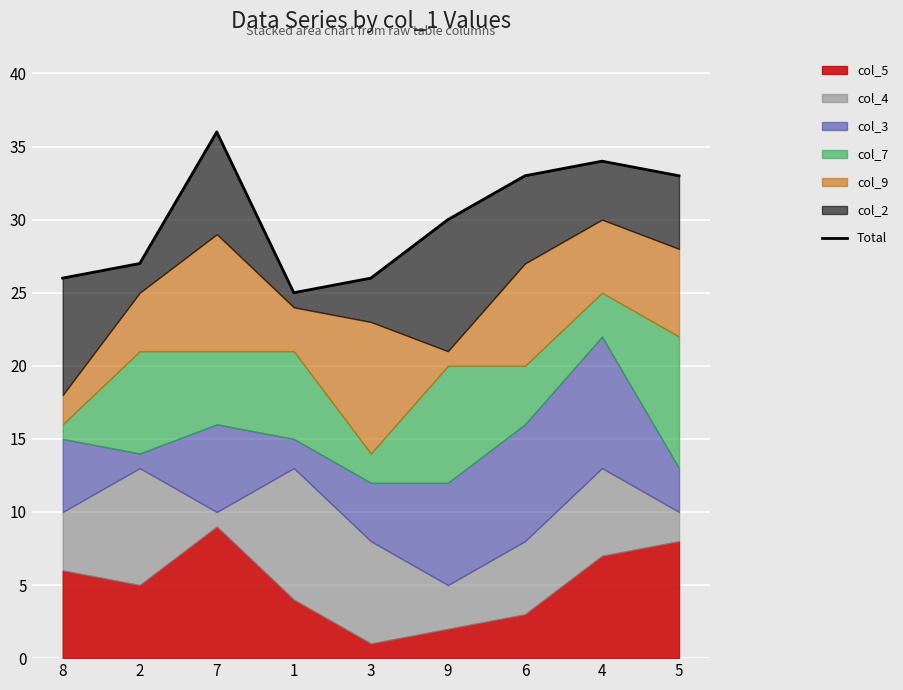

What is the difference between the maximum and second lowest values?

10